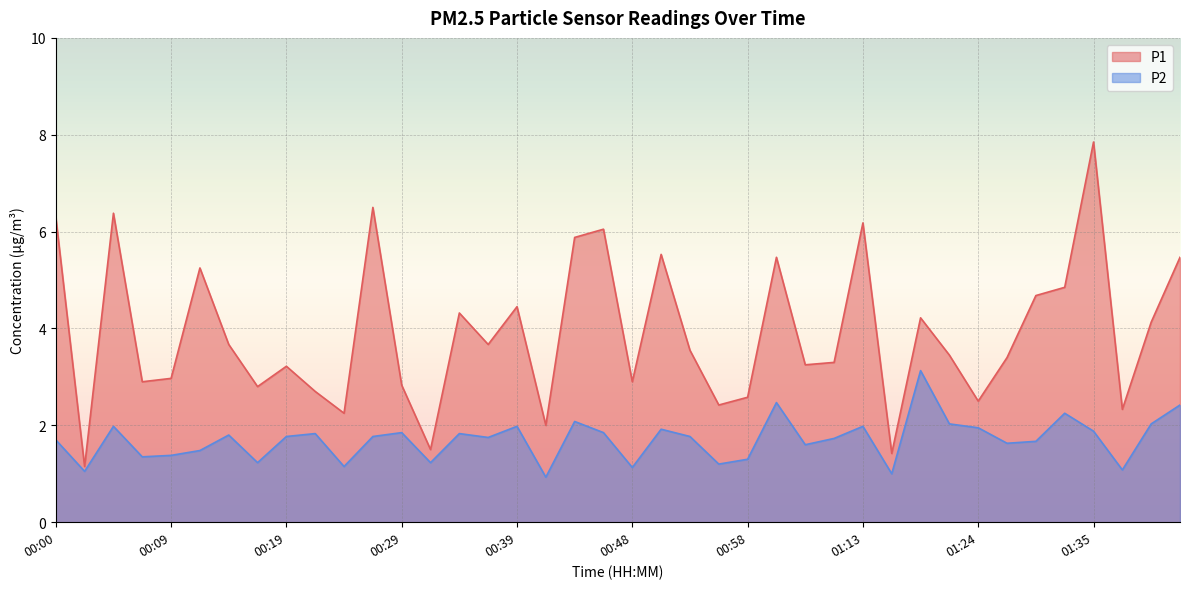

What is the highest value of the P1 series?

7.8